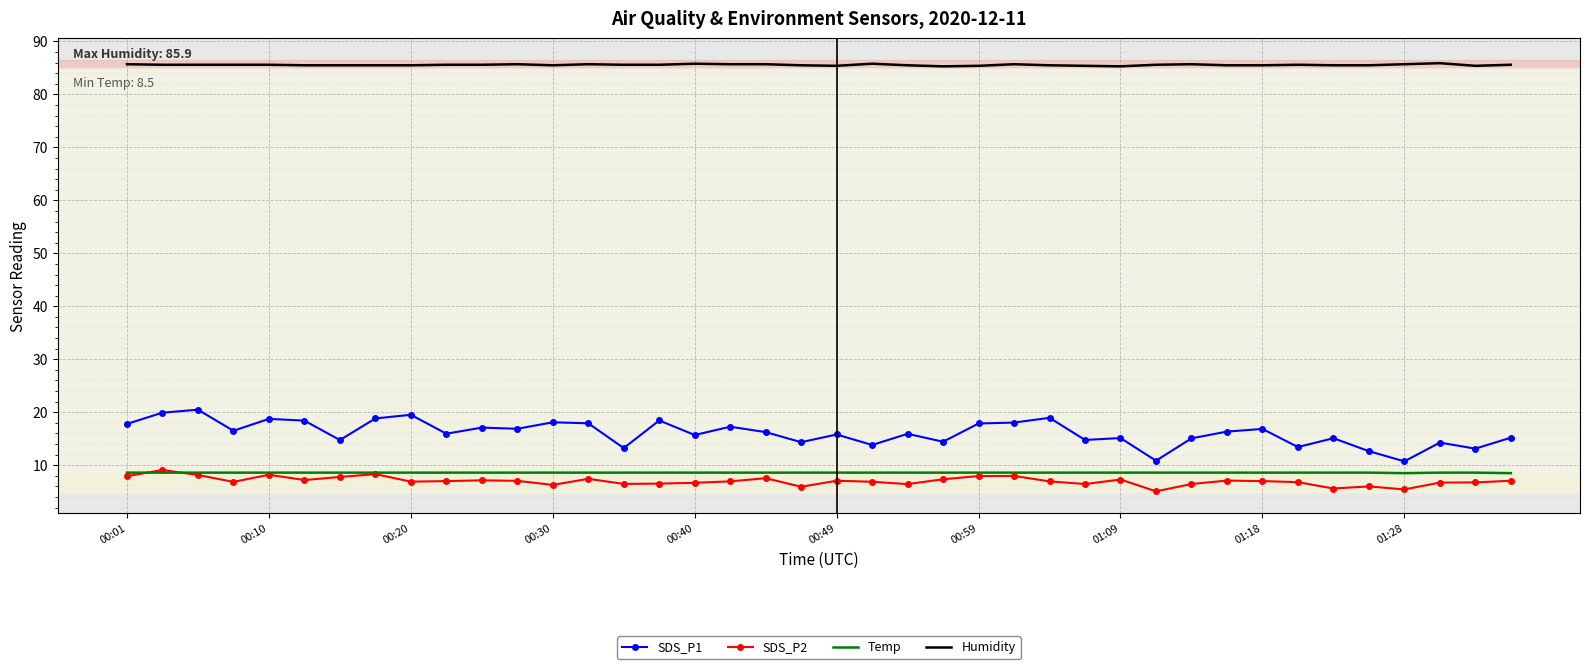

Which series has the widest spread of values?

SDS_P1